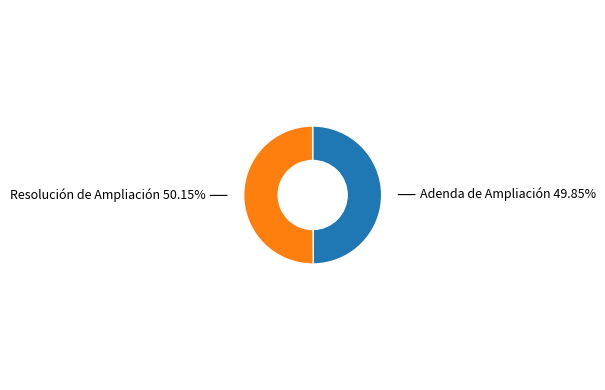

Is there a majority slice in this chart?

Yes